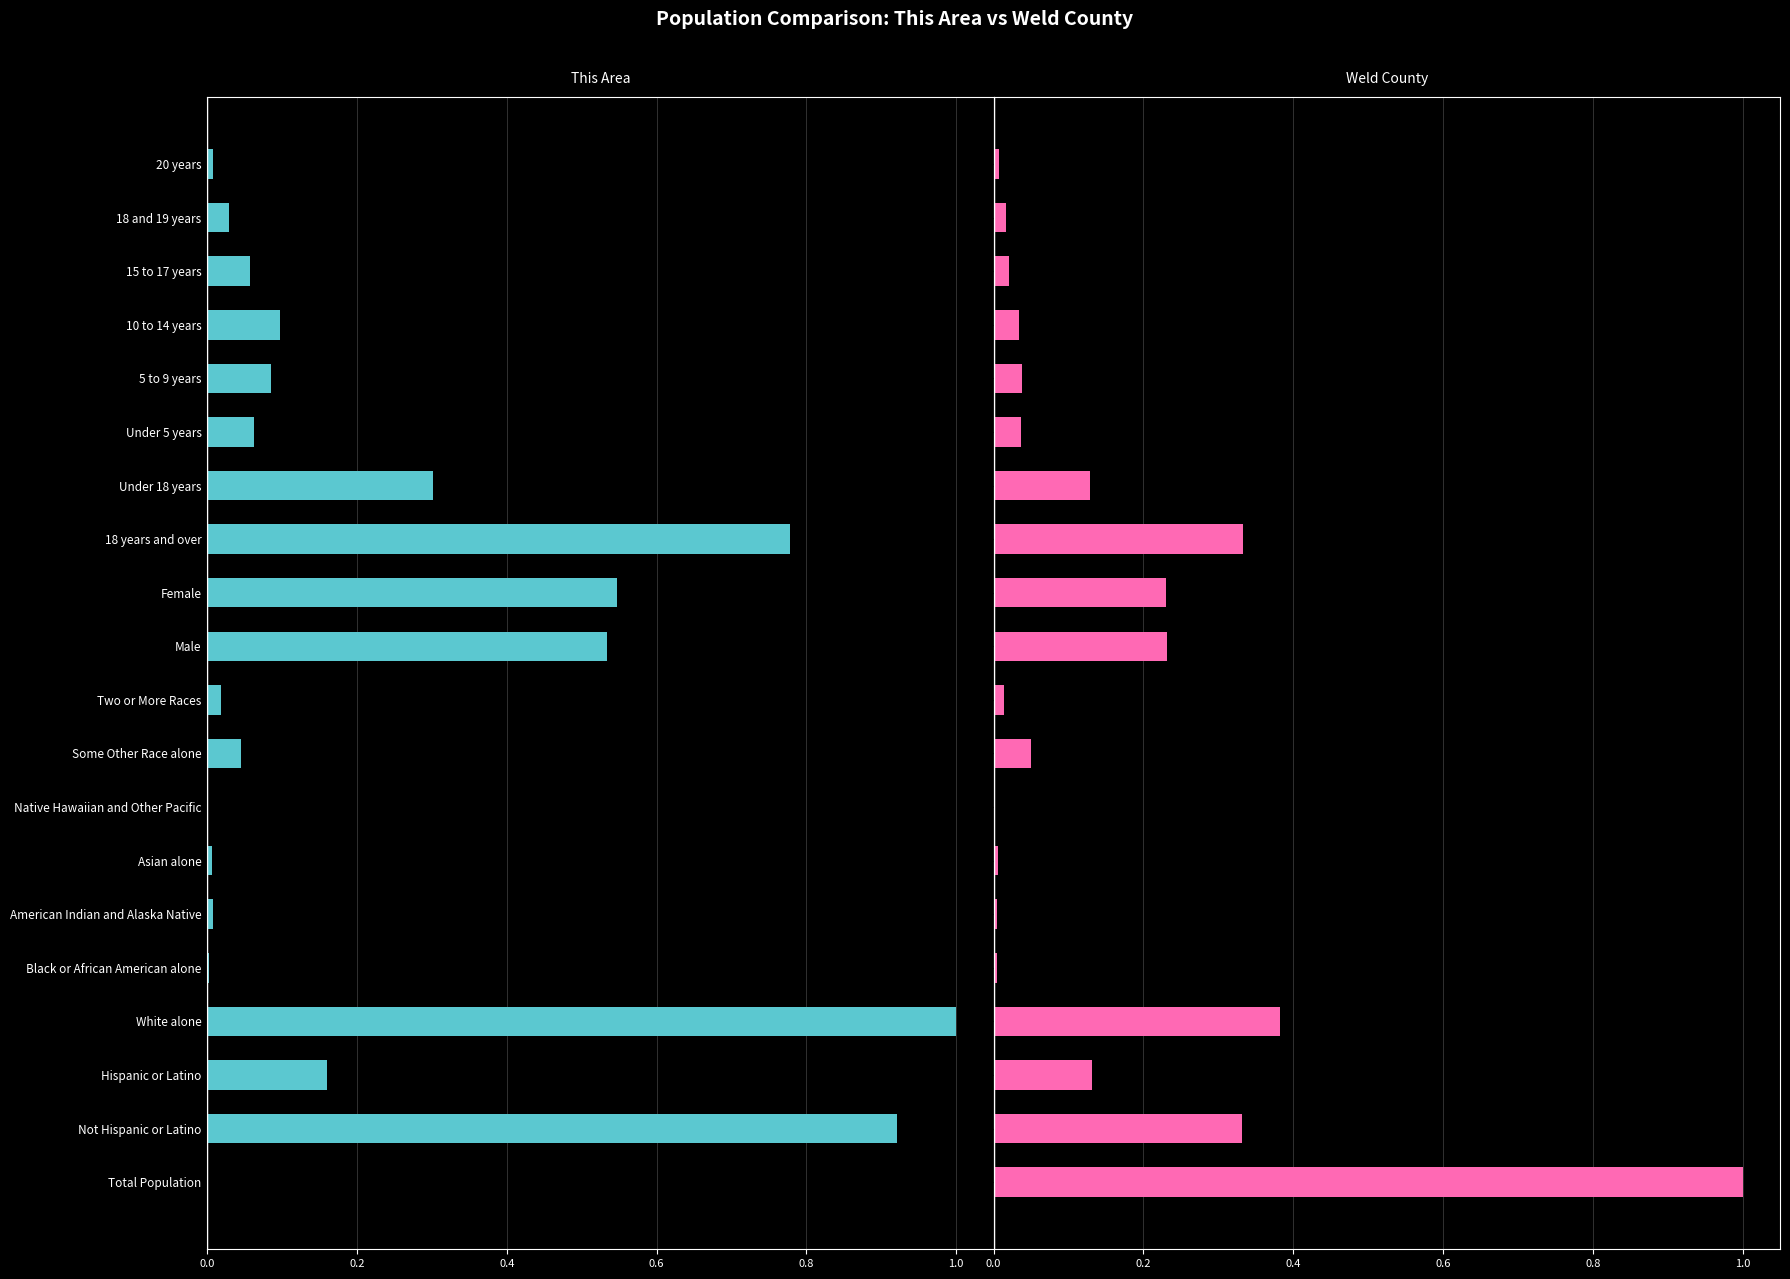

Is it true that Weld County equals 0.6 at 18 years and over?

False